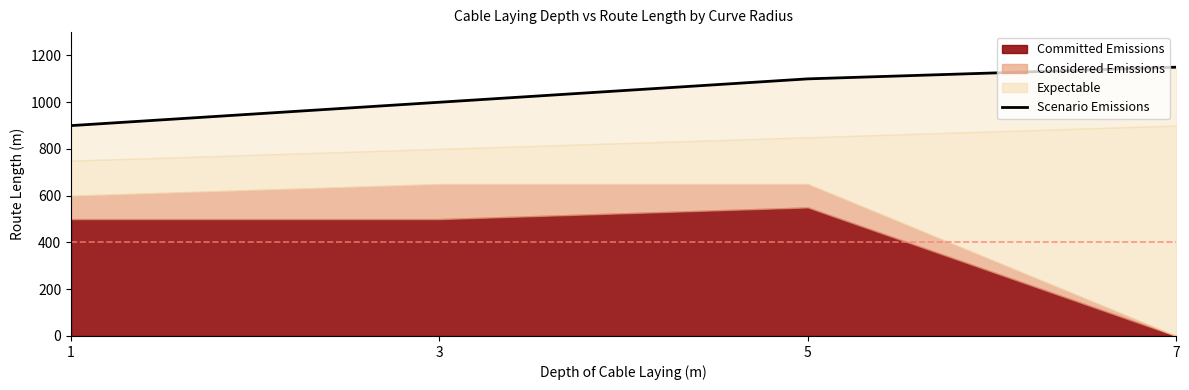

Reading right to left, extract all data points from this chart.

1150	1100	1000	900